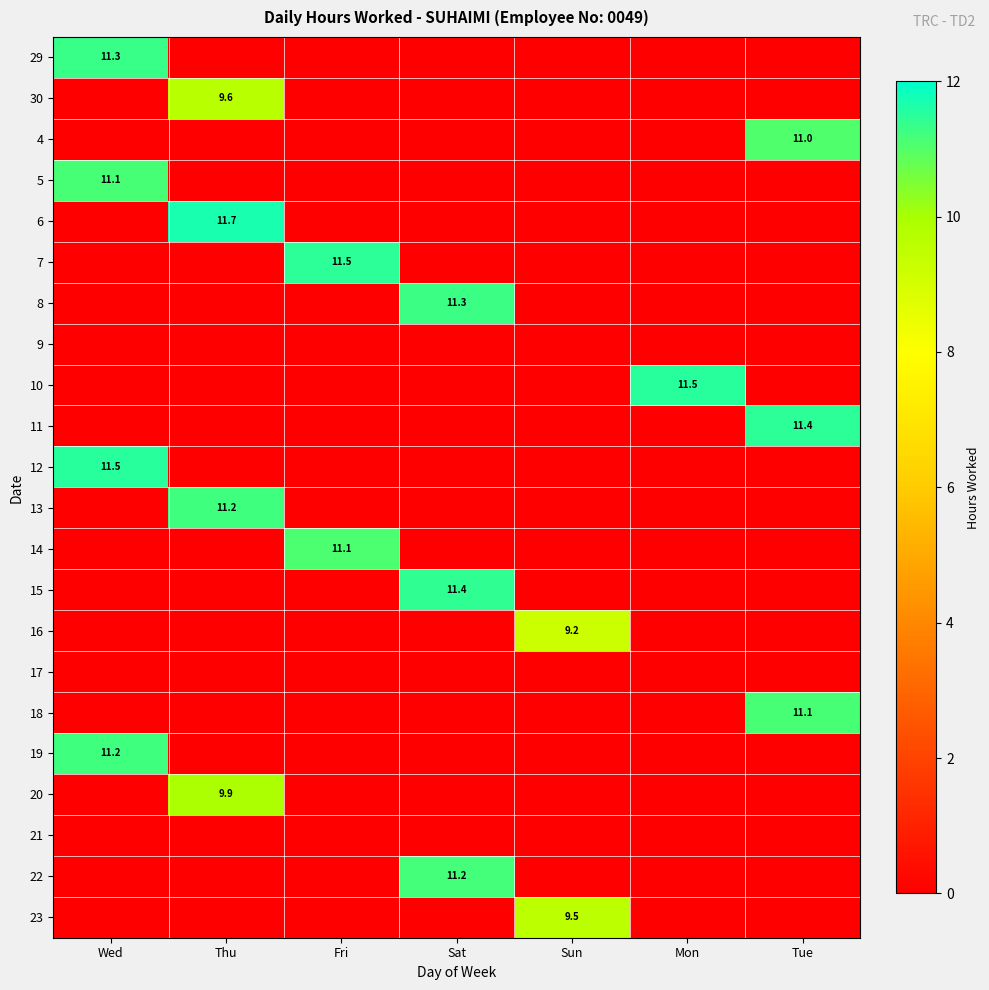

The 18 series shows 15.5 at Tue. True or false?

False